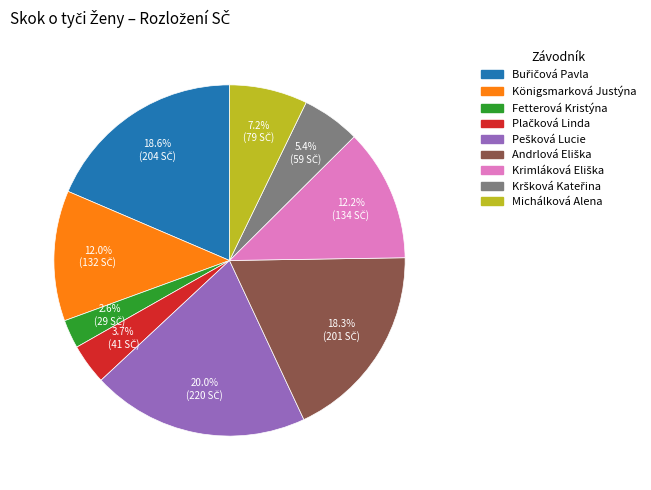

To the nearest percent, what is the average slice percentage?

11%